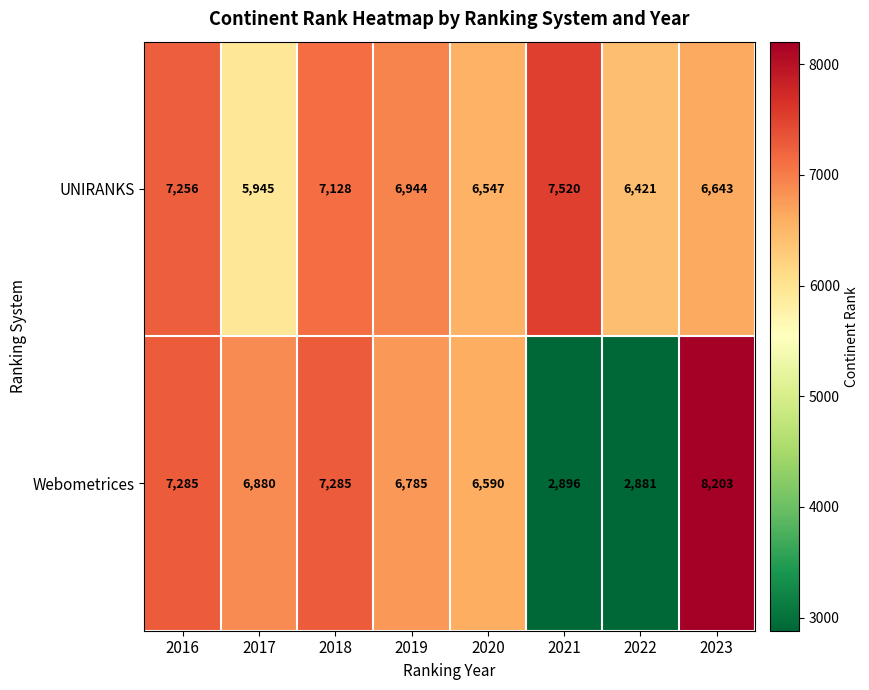

How many values in the UNIRANKS series are below 6944?

4